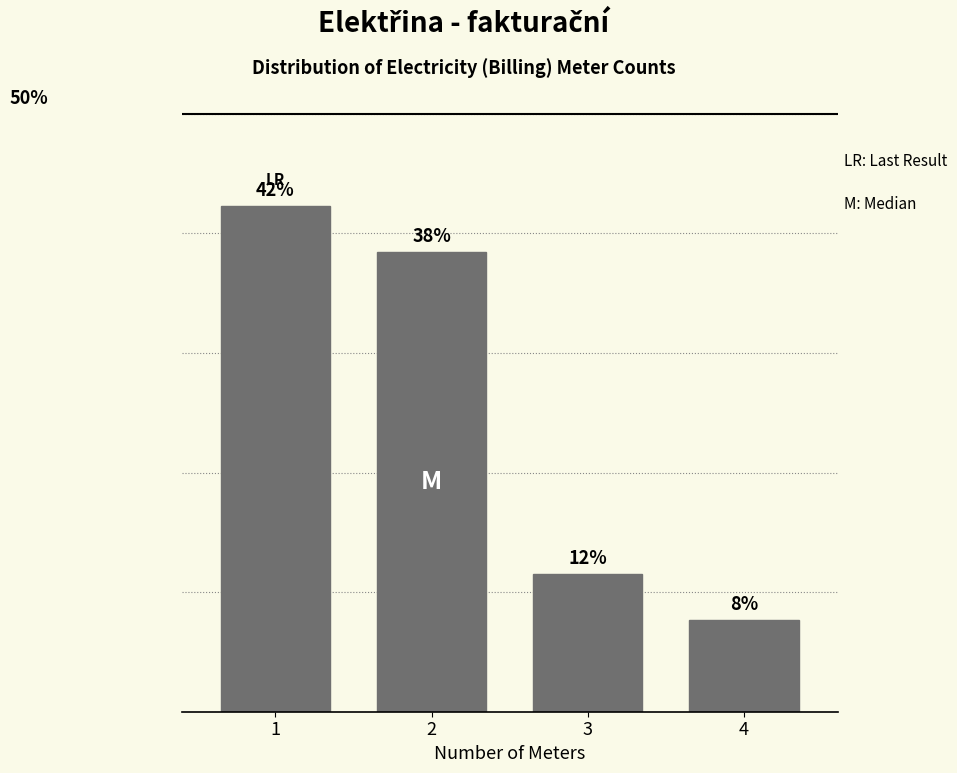

Does the chart contain any negative values?

No